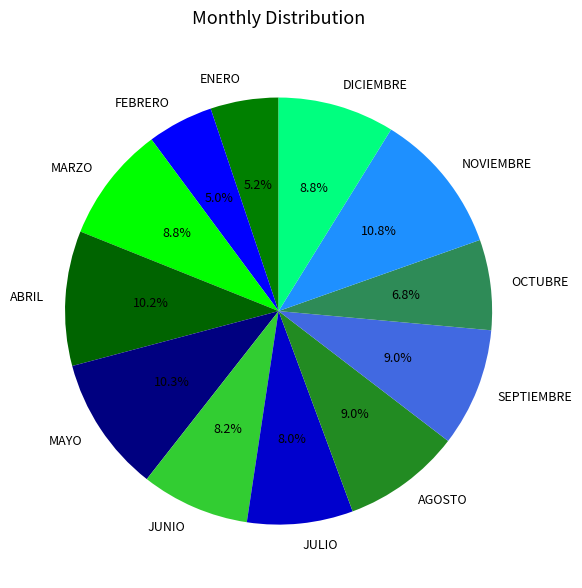

Is MARZO the majority of the pie?

No